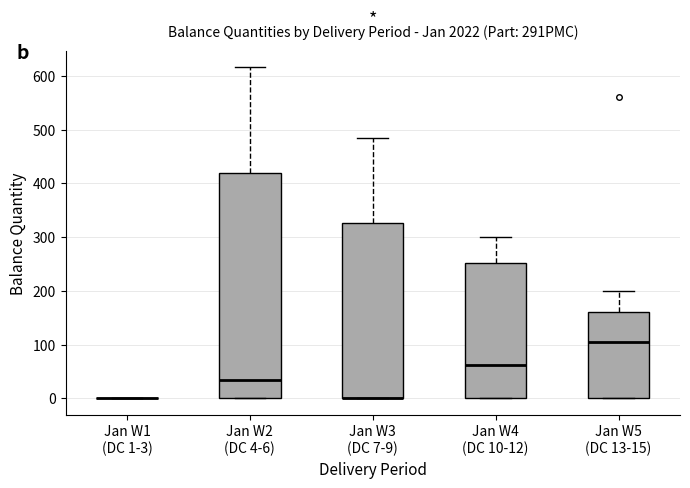

Which box is the tallest, from its lower edge to its upper edge?

Jan W2 (DC 4-6)